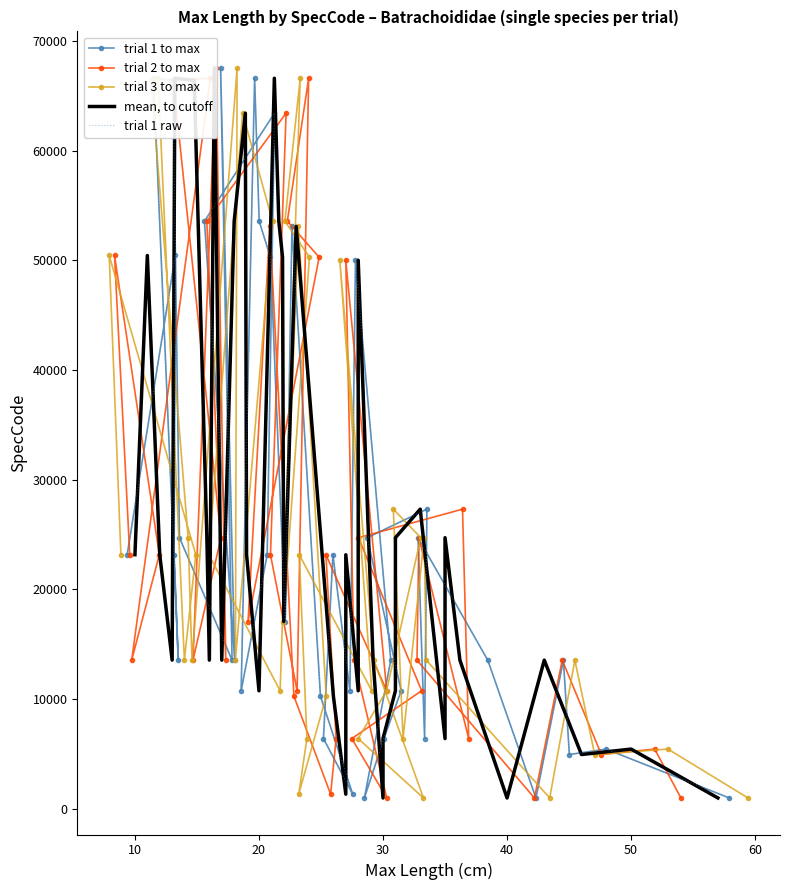

How many lines are shown in the chart?

5